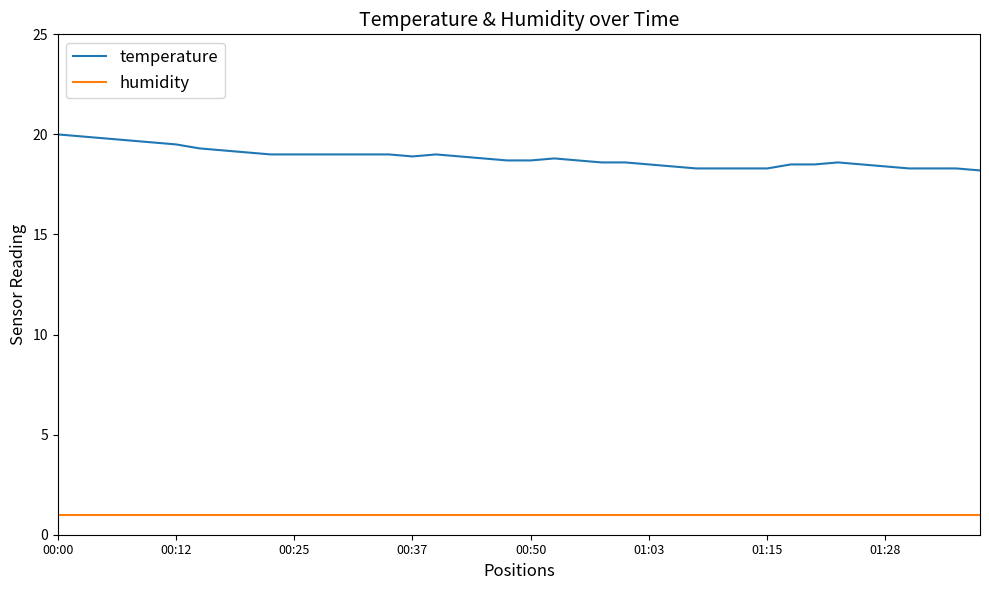

What is the average value of the humidity series?

1.0